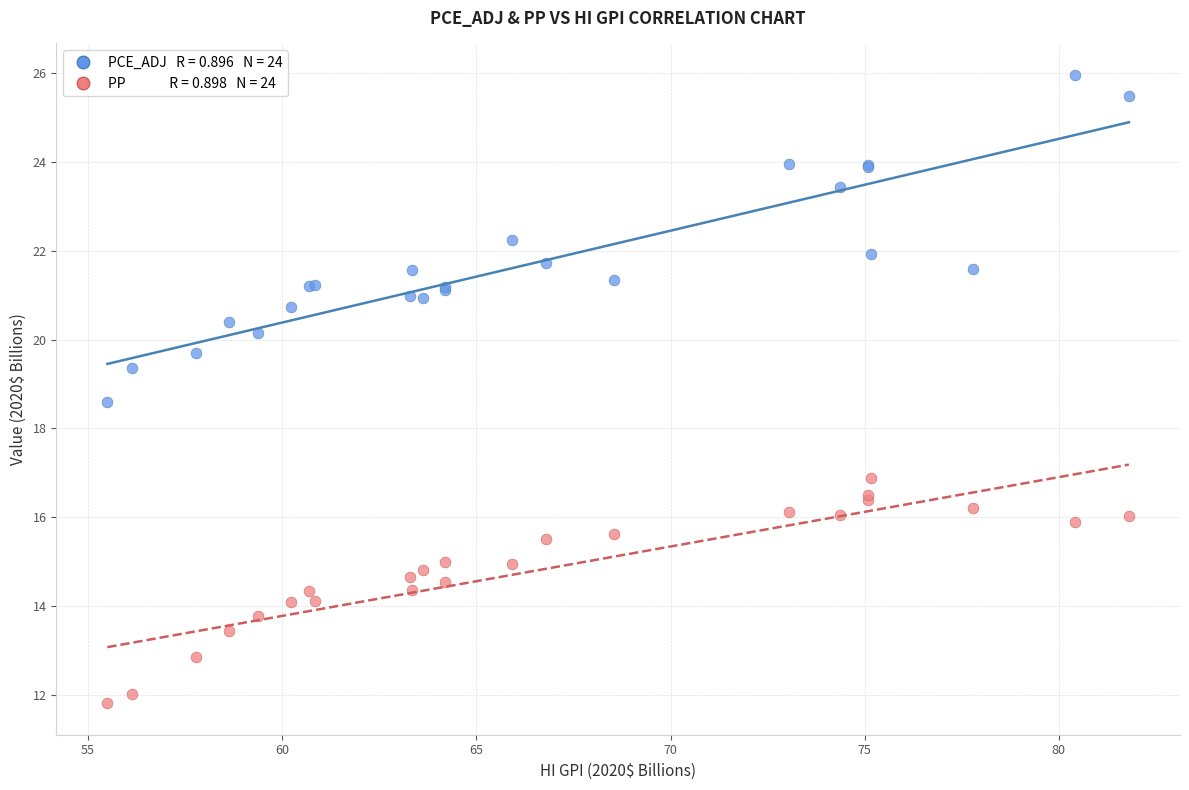

Across all series, what Y value is closest to 18?

18.6